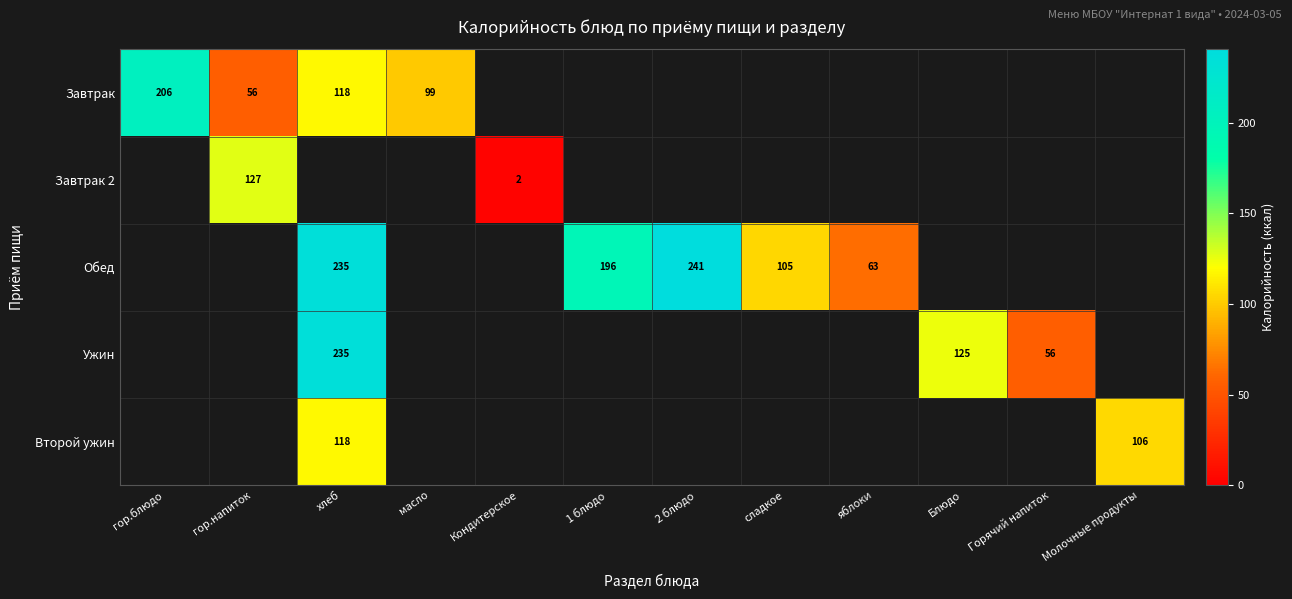

How many positive values does the Завтрак 2 series have?

2